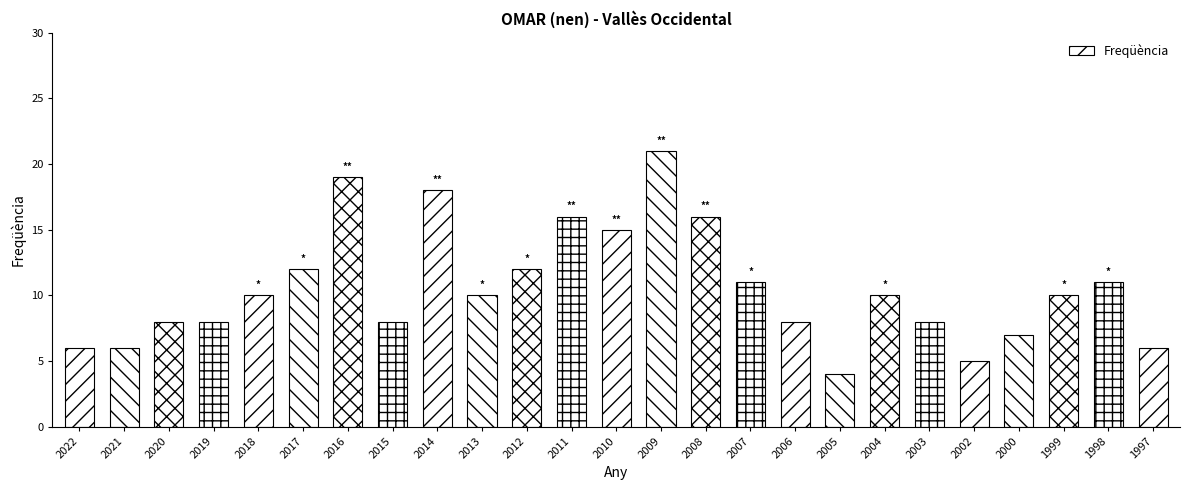

What is the average value?

11